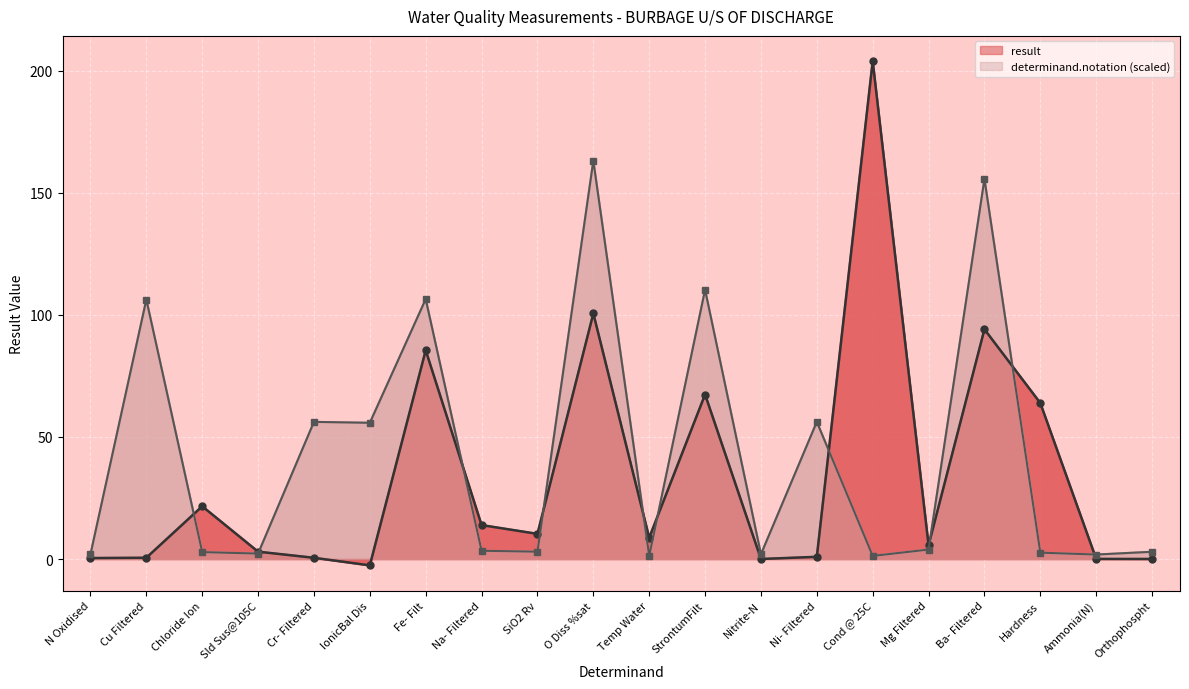

In determinand.notation, how many points are lower than both neighbors (excluding endpoints)?

7